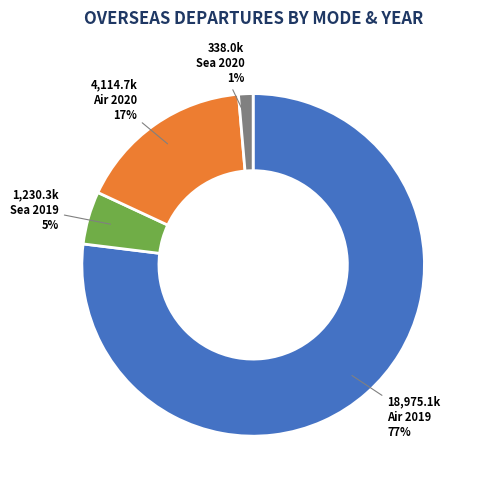

What is the ratio of the value at Sea 2020 to the value at Air 2020?

0.1